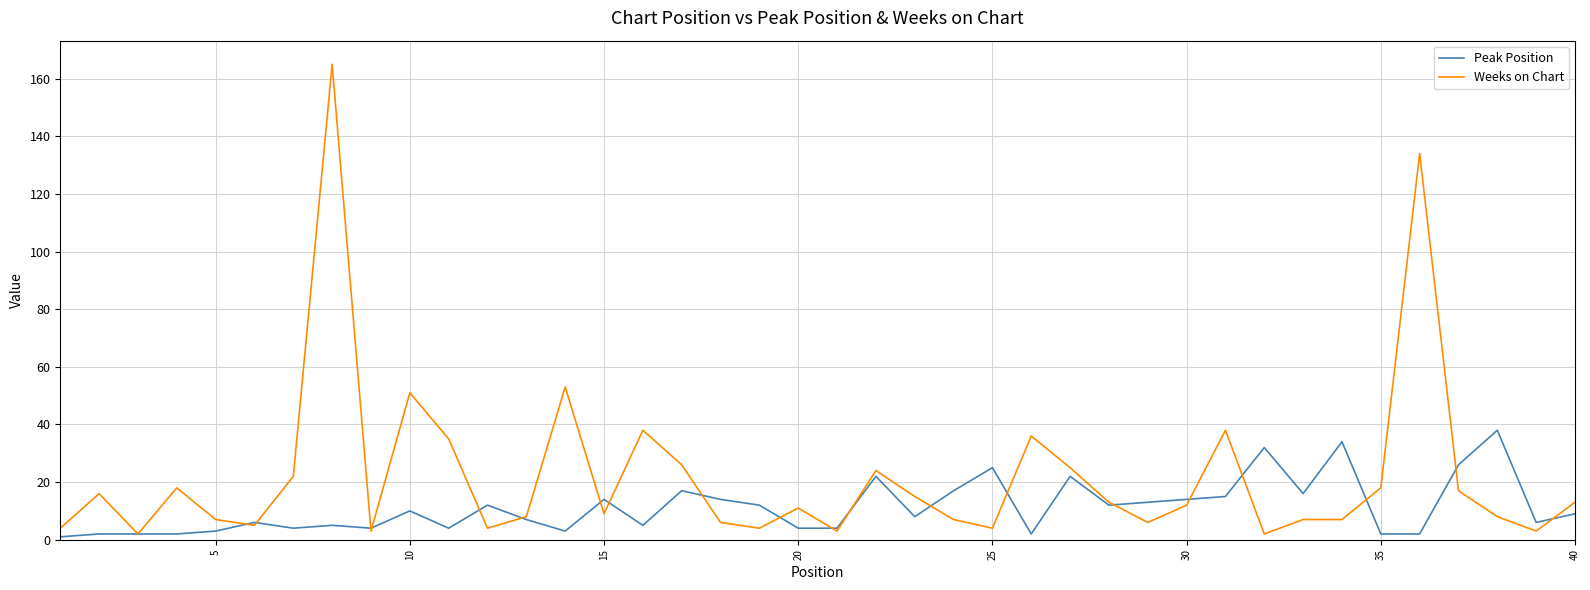

List the series in order of their peak value, lowest first.

Peak Position, Weeks on Chart